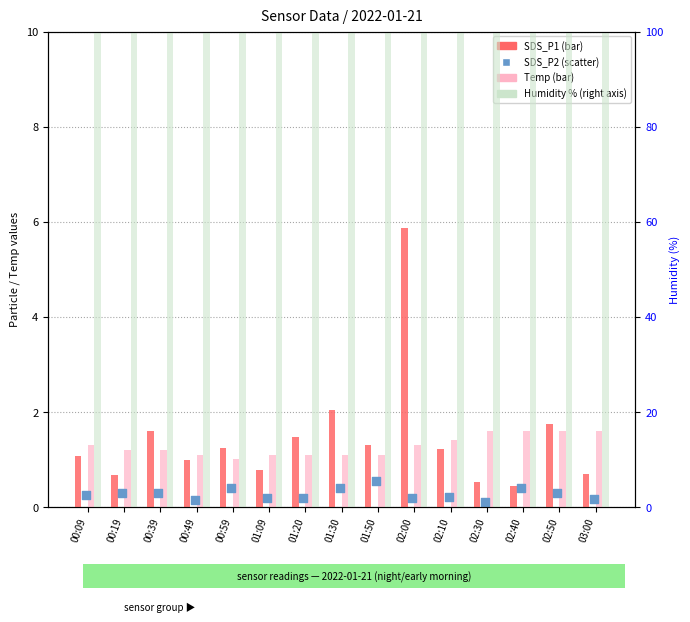

What are all the series names shown in the legend?

SDS_P1, Temp, SDS_P2, Humidity